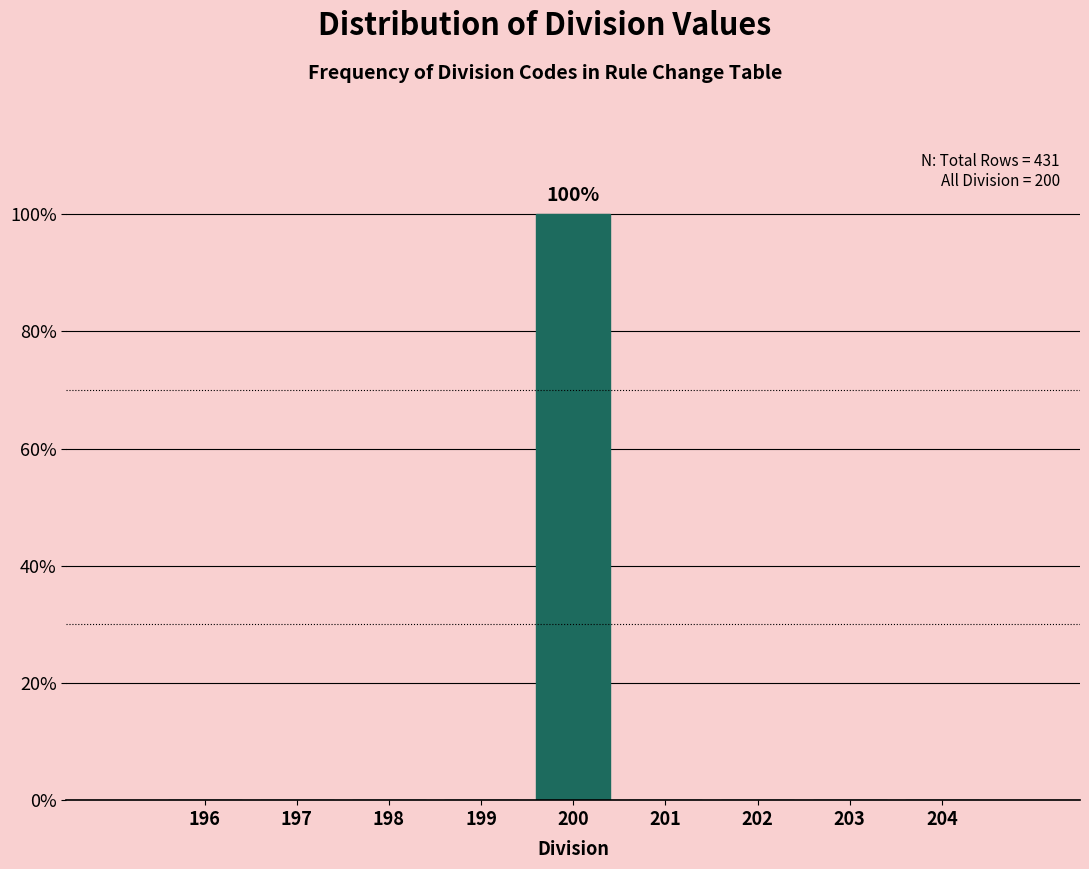

Reading left to right, list all the values displayed in this chart.

196=0	197=0	198=0	199=0	200=100	201=0	202=0	203=0	204=0